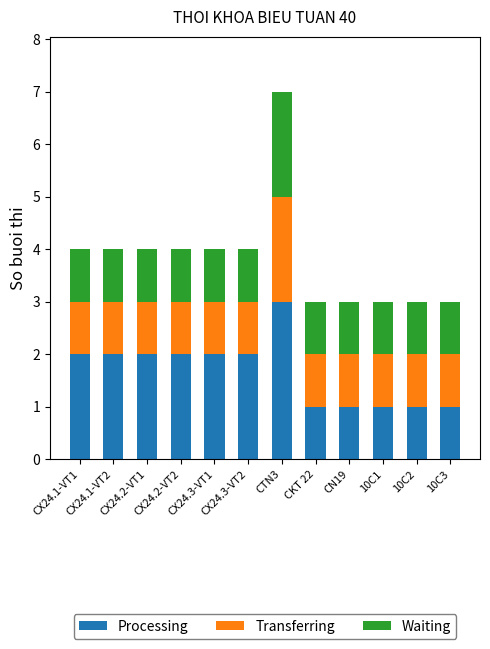

Count the number of data series in this chart.

3